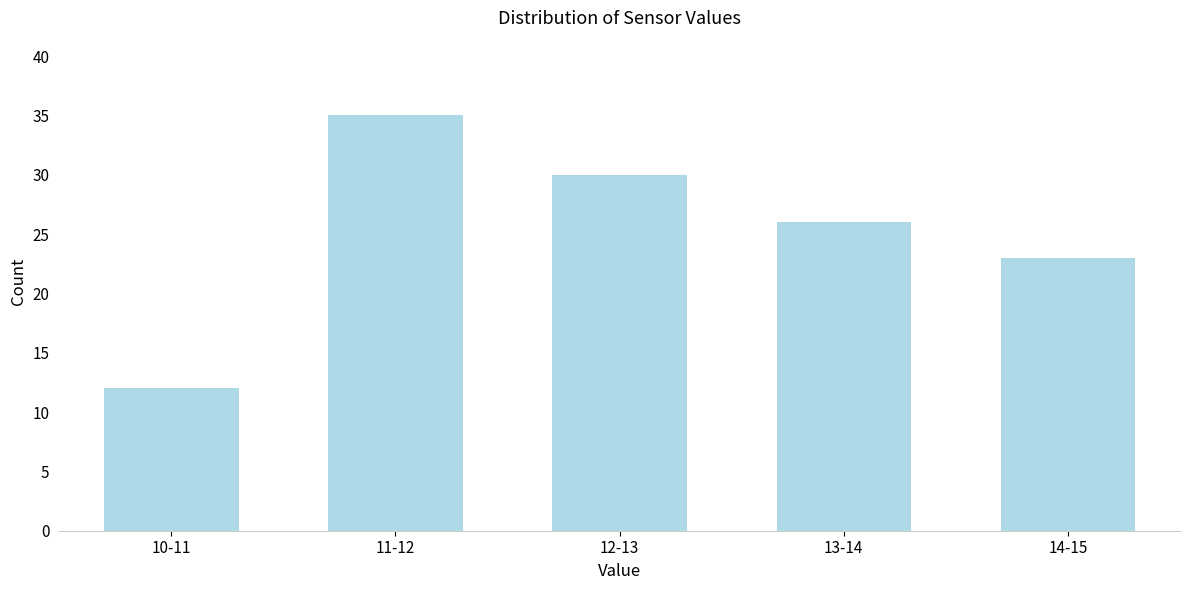

Reading right to left, list all the values displayed in this chart.

14-15=23	13-14=26	12-13=30	11-12=35	10-11=12